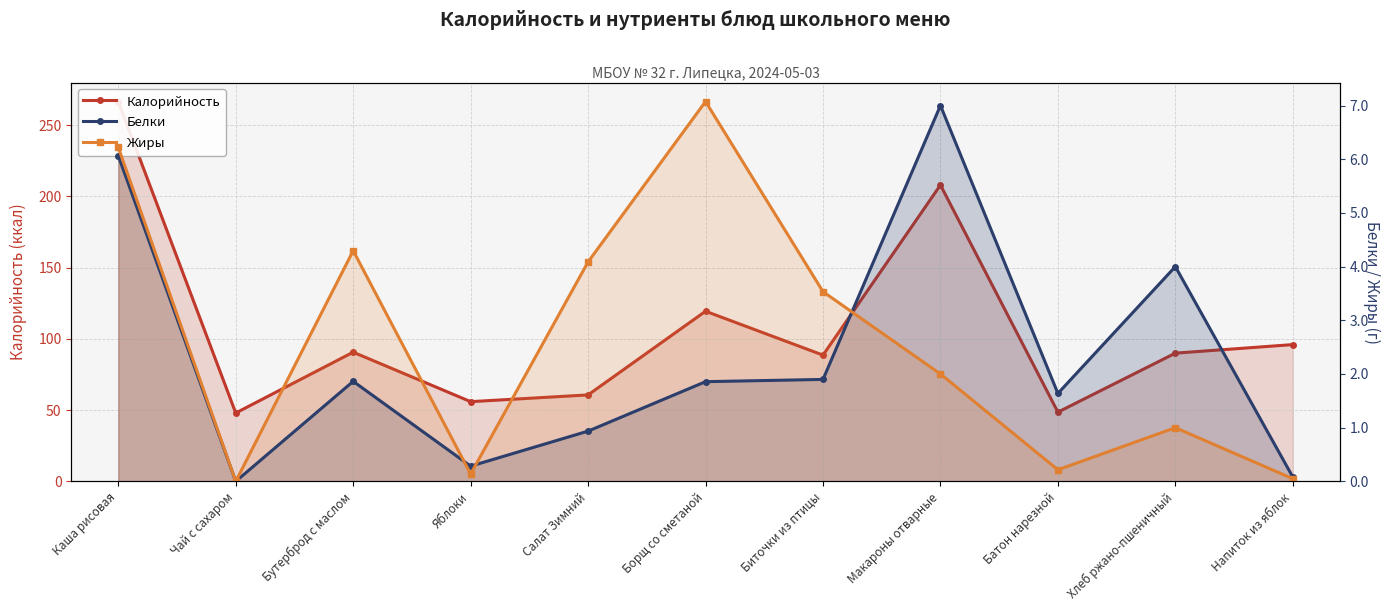

True or false: Калорийность has more than 2 points higher than both neighbors.

True